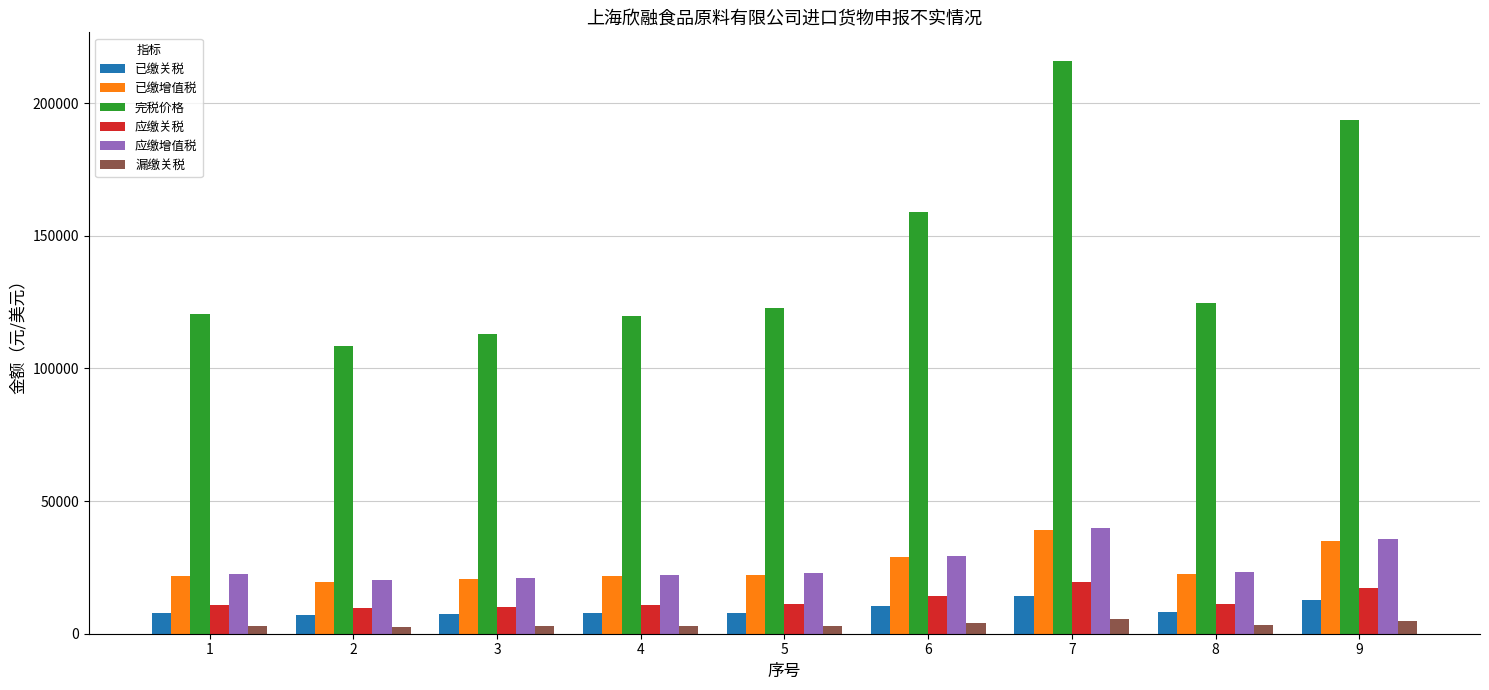

How many bars are there in total?

54